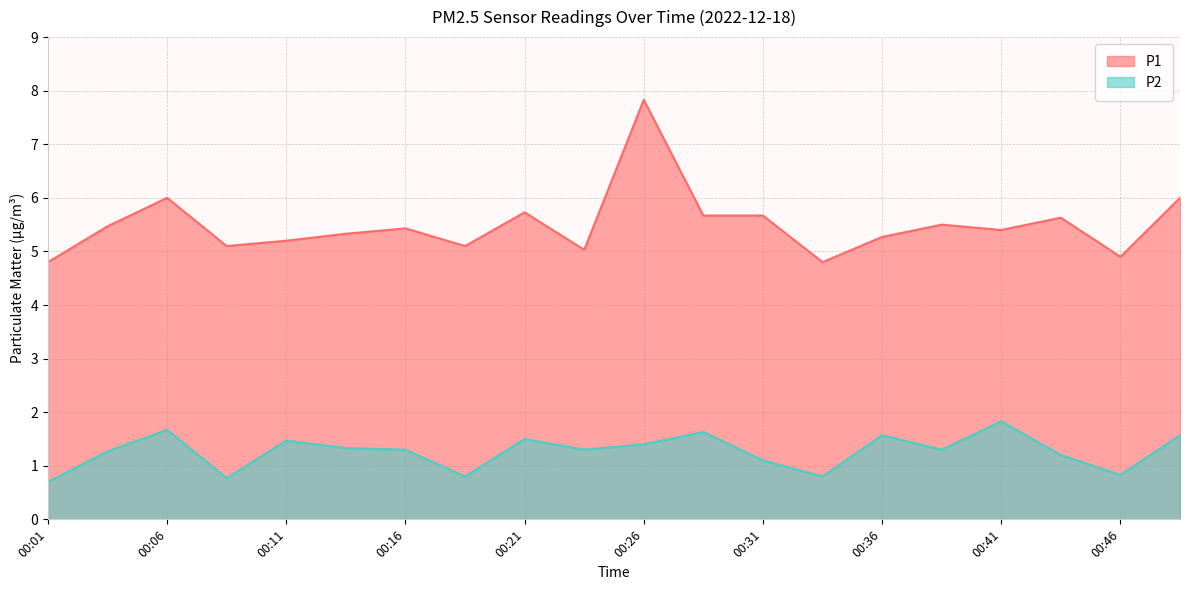

At which category is the sum across all series the highest?

00:26